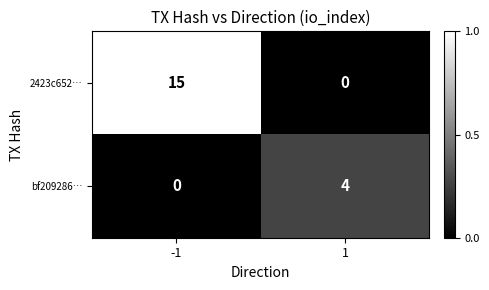

What is the difference between the 2423c652… values at -1 and 1?

15